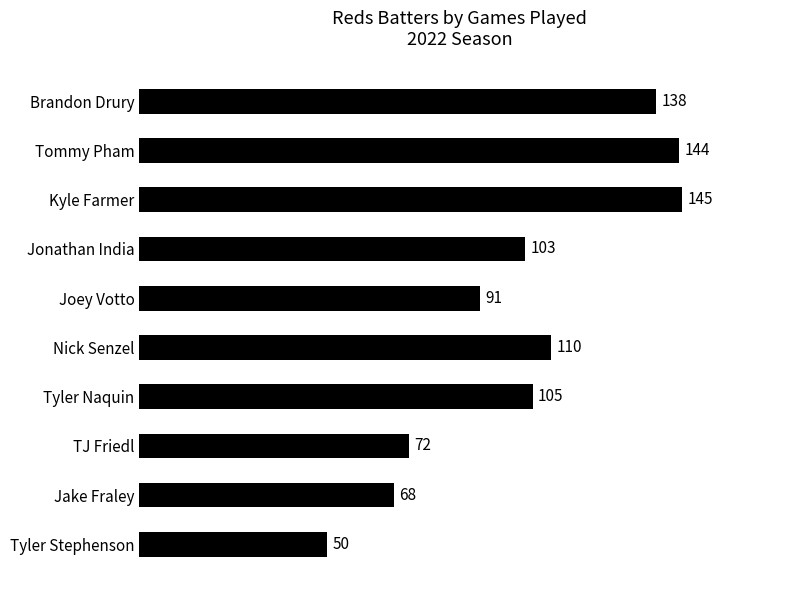

Reading top to bottom, extract all data points from this chart.

Brandon Drury=138	Tommy Pham=144	Kyle Farmer=145	Jonathan India=103	Joey Votto=91	Nick Senzel=110	Tyler Naquin=105	TJ Friedl=72	Jake Fraley=68	Tyler Stephenson=50